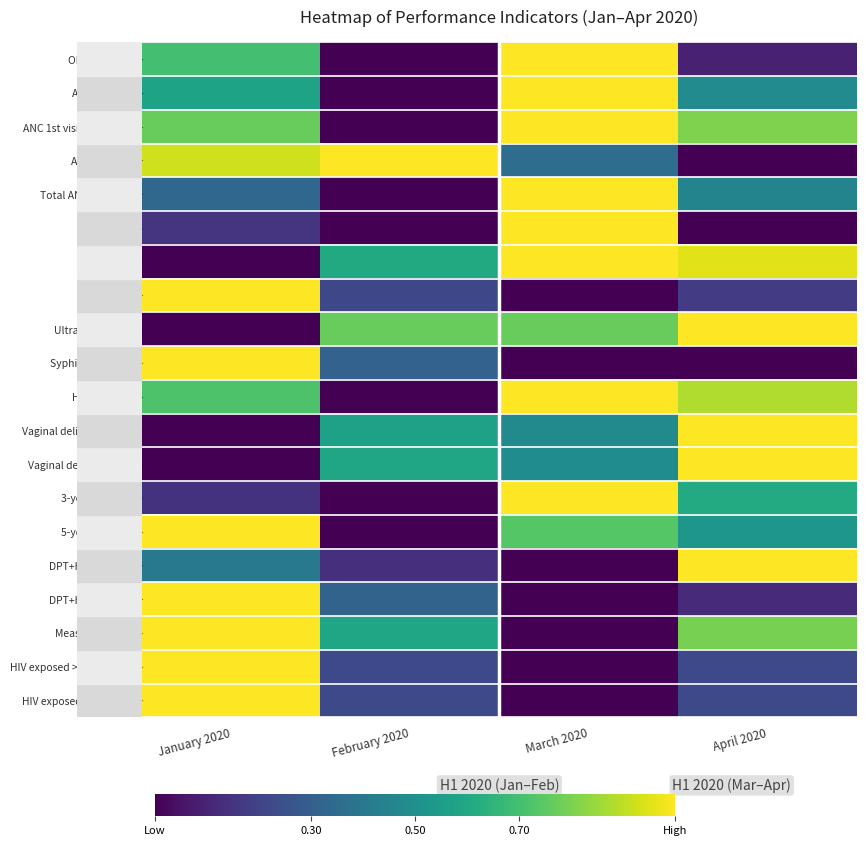

How many categories are shown in the chart?

4